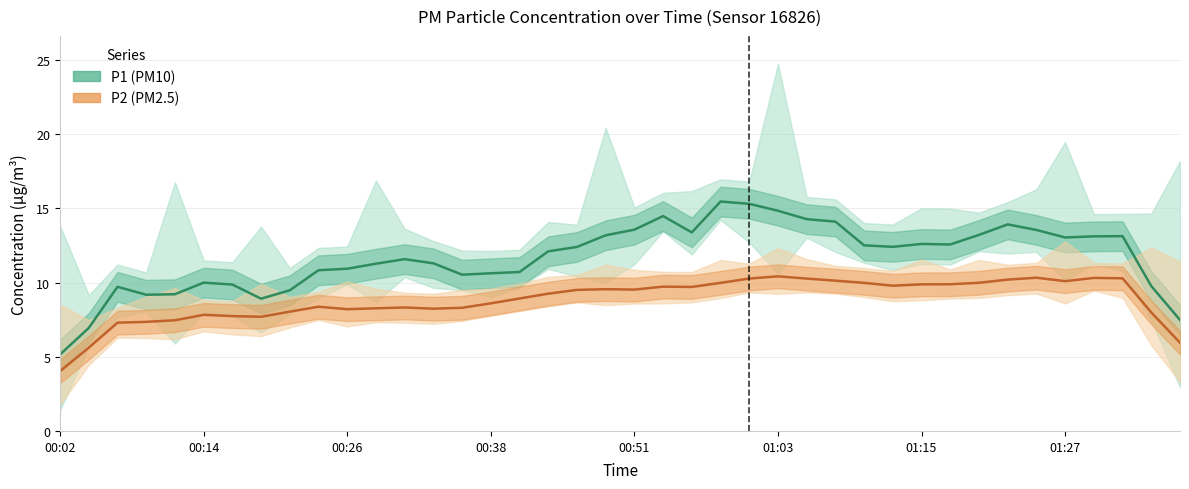

What is the minimum value shown in the chart?

4.0